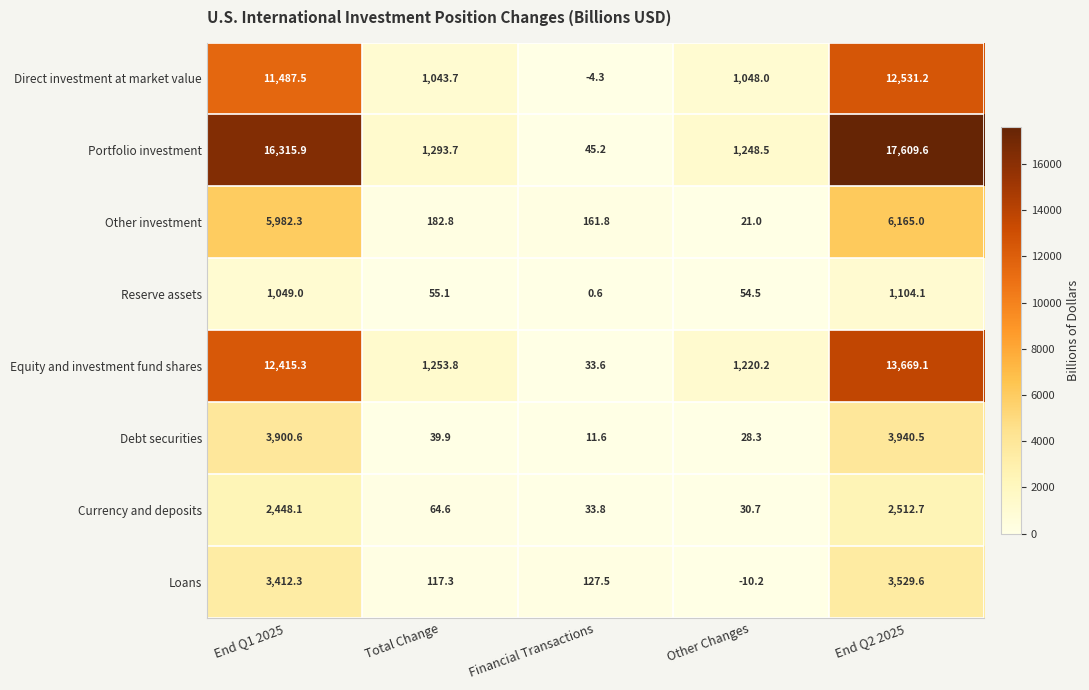

Where does the Debt securities series first go above 39?

End Q1 2025